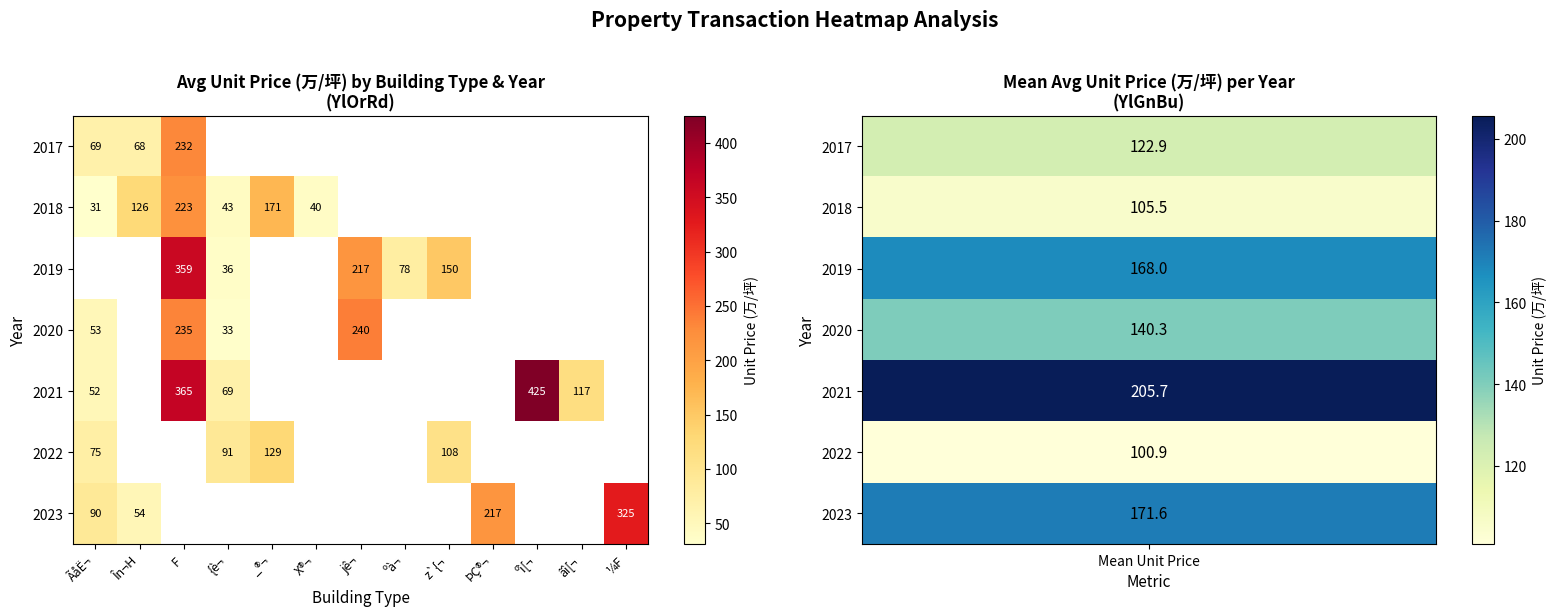

The value of 2022 at _®¬ is 170. True or false?

False